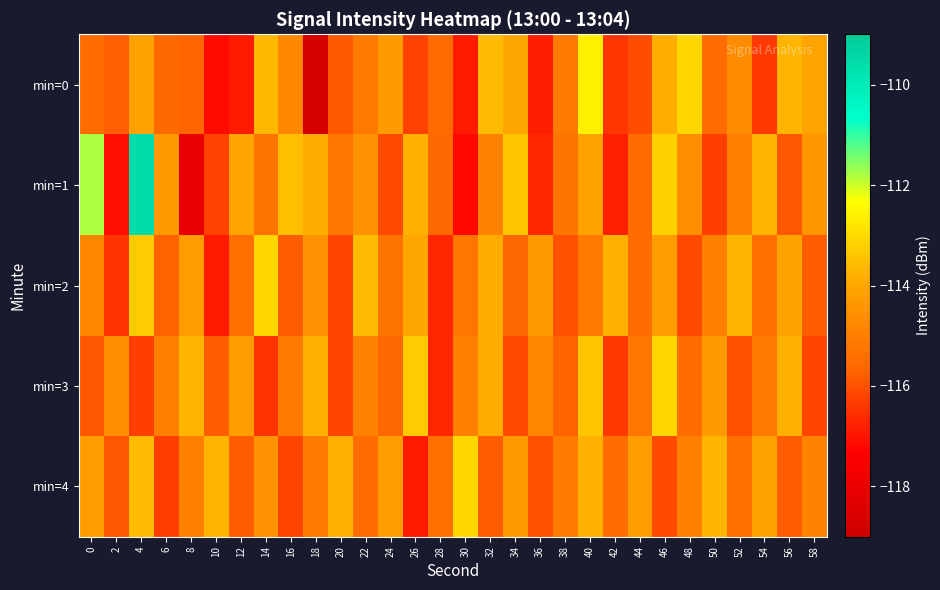

What is the spread (max minus min) of values at 14?

3.4